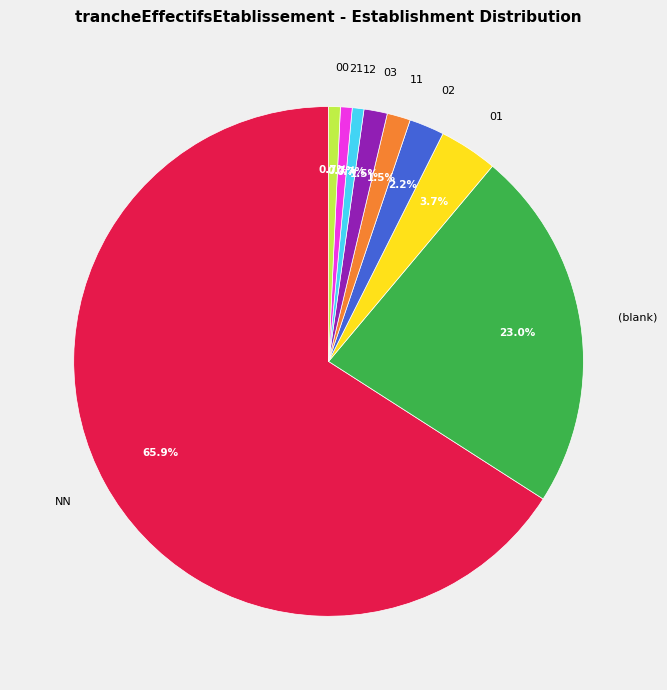

Count the number of slices in the pie.

9